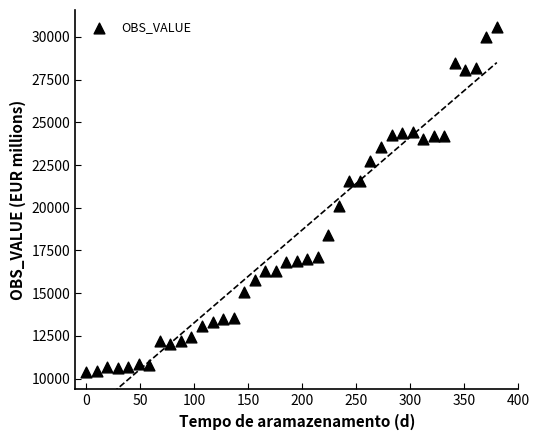

What is the range of Y values (max minus min)?

20209